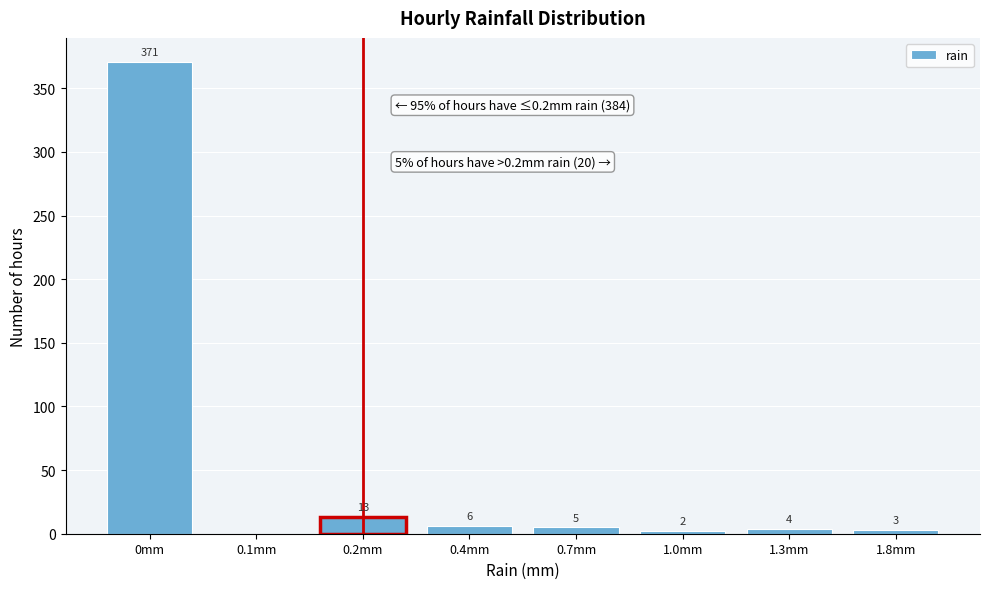

Reading left to right, extract all data points from this chart.

0mm=371	0.1mm=0	0.2mm=13	0.4mm=6	0.7mm=5	1.0mm=2	1.3mm=4	1.8mm=3